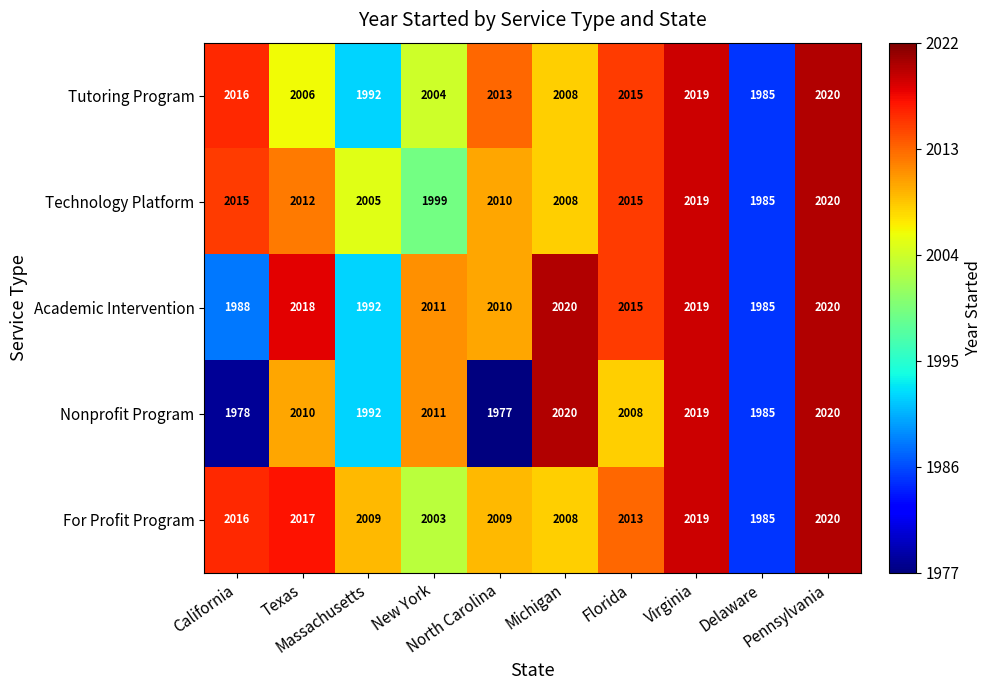

Which series has the largest range (max minus min)?

Nonprofit Program